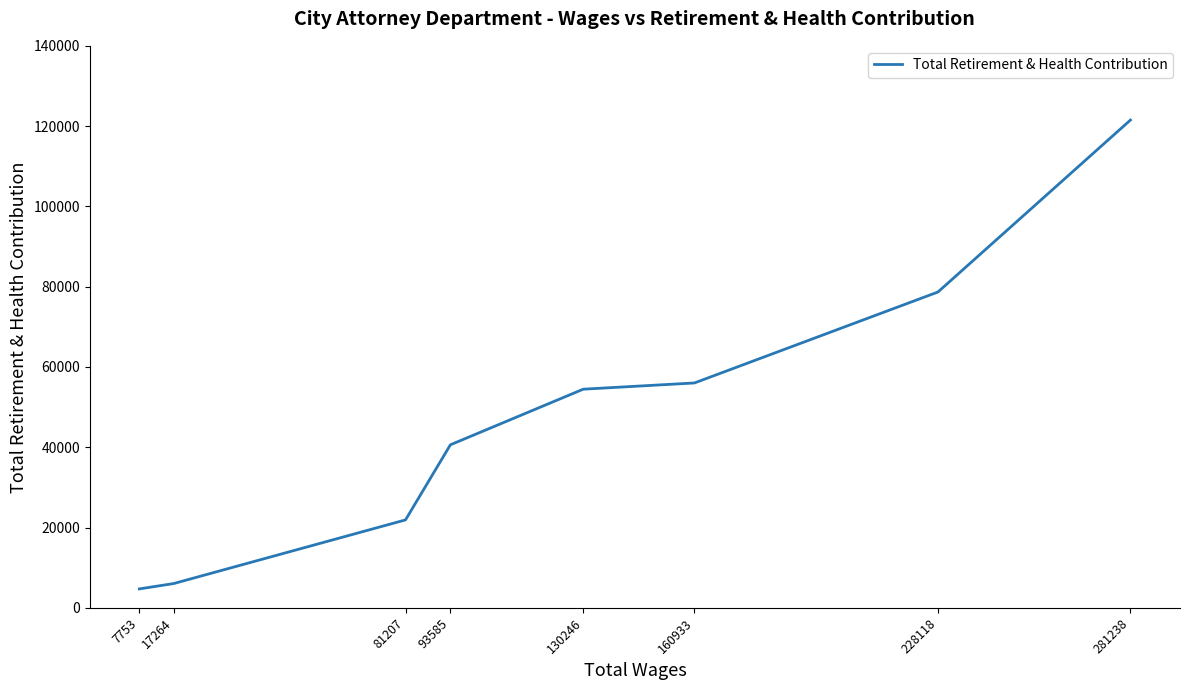

Rank the categories by value from lowest to highest.

7753, 17264, 81207, 93585, 130246, 160933, 228118, 281238